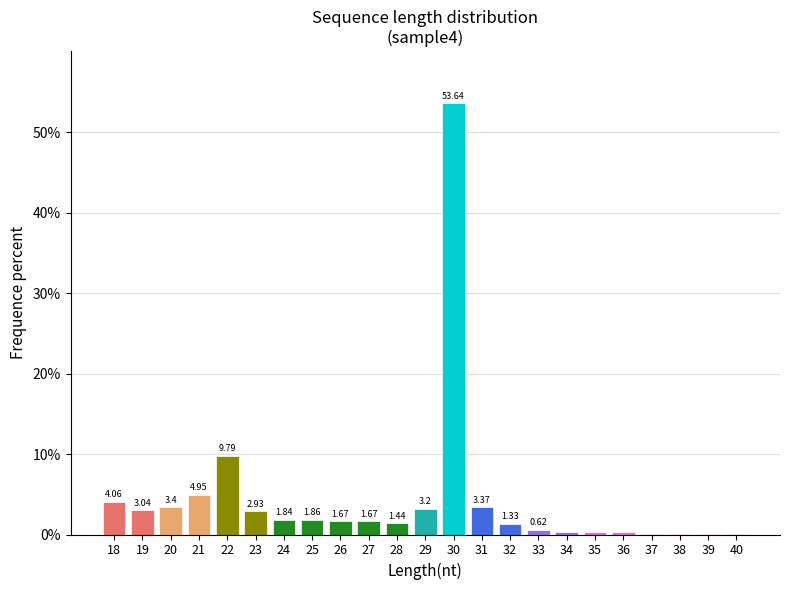

What is the sum of all values?

100.0